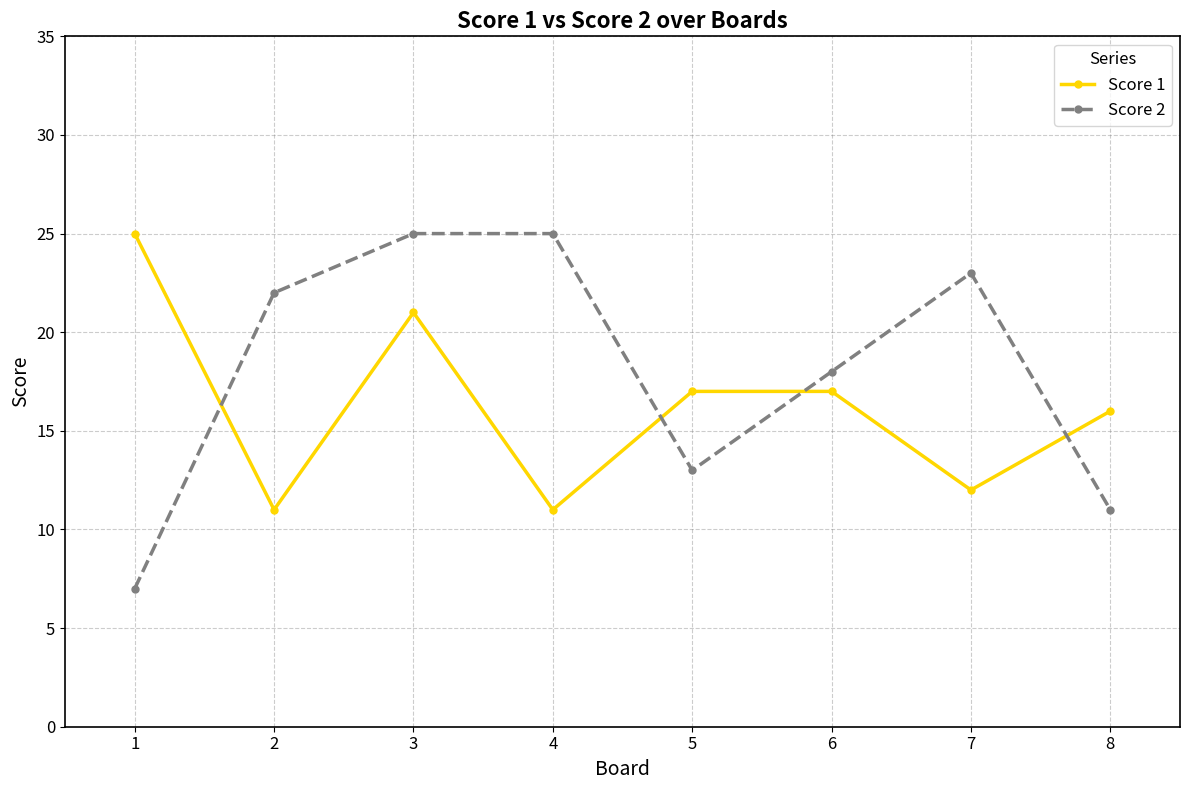

After their last crossing, which series has the higher values: Score 2 or Score 1?

Score 1